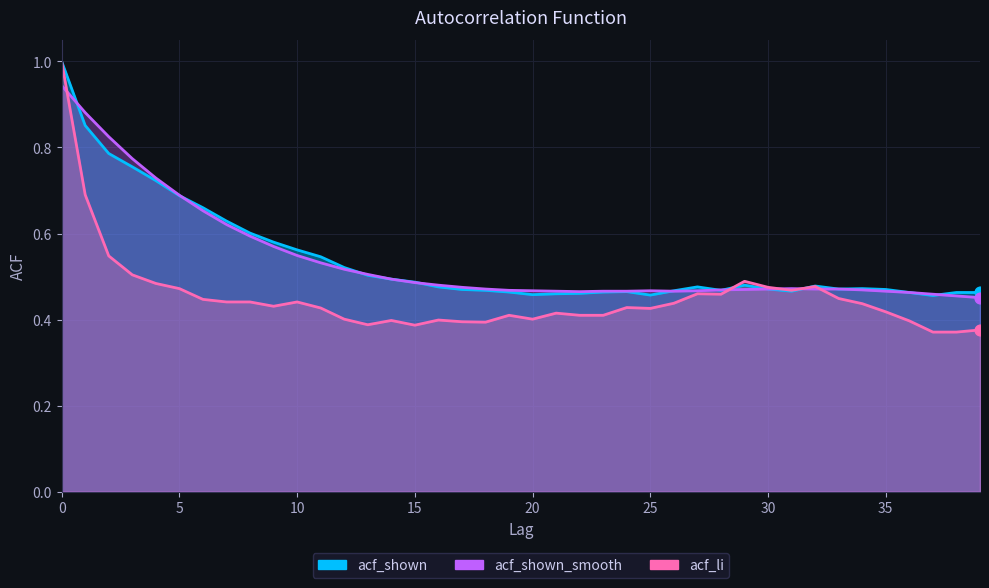

What is the total value across all series at 37?

1.3